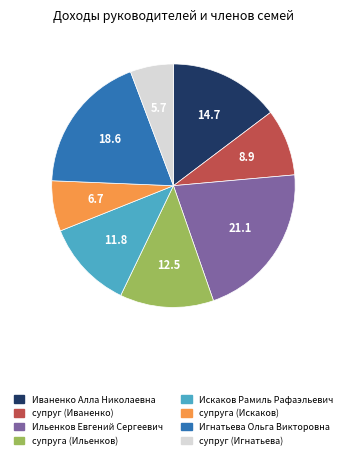

Which has a higher value, супруг (Игнатьева) or Игнатьева Ольга Викторовна?

Игнатьева Ольга Викторовна